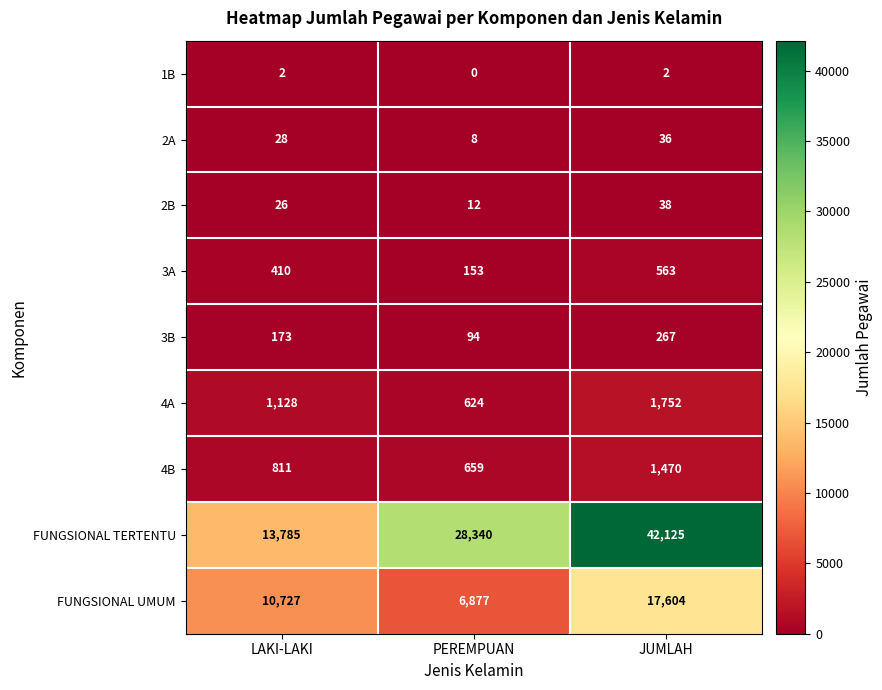

List the series in order of their peak value, lowest first.

1B, 2A, 2B, 3B, 3A, 4B, 4A, FUNGSIONAL UMUM, FUNGSIONAL TERTENTU